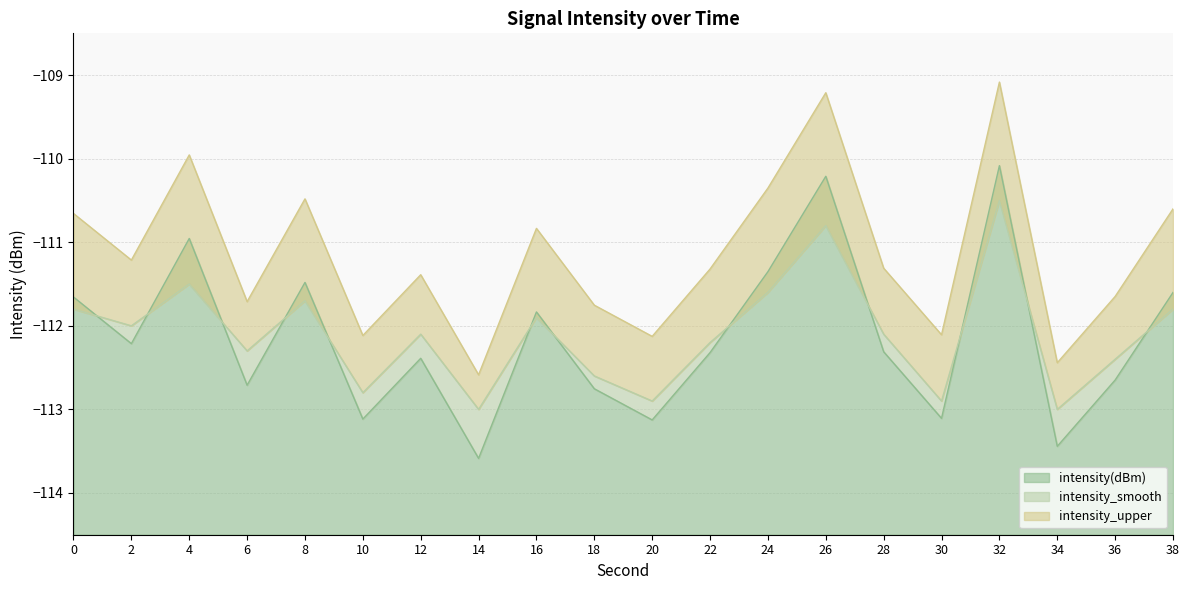

List the labels in order of intensity(dBm) value, largest first.

32, 26, 4, 24, 8, 38, 0, 16, 2, 28, 22, 12, 36, 6, 18, 30, 10, 20, 34, 14